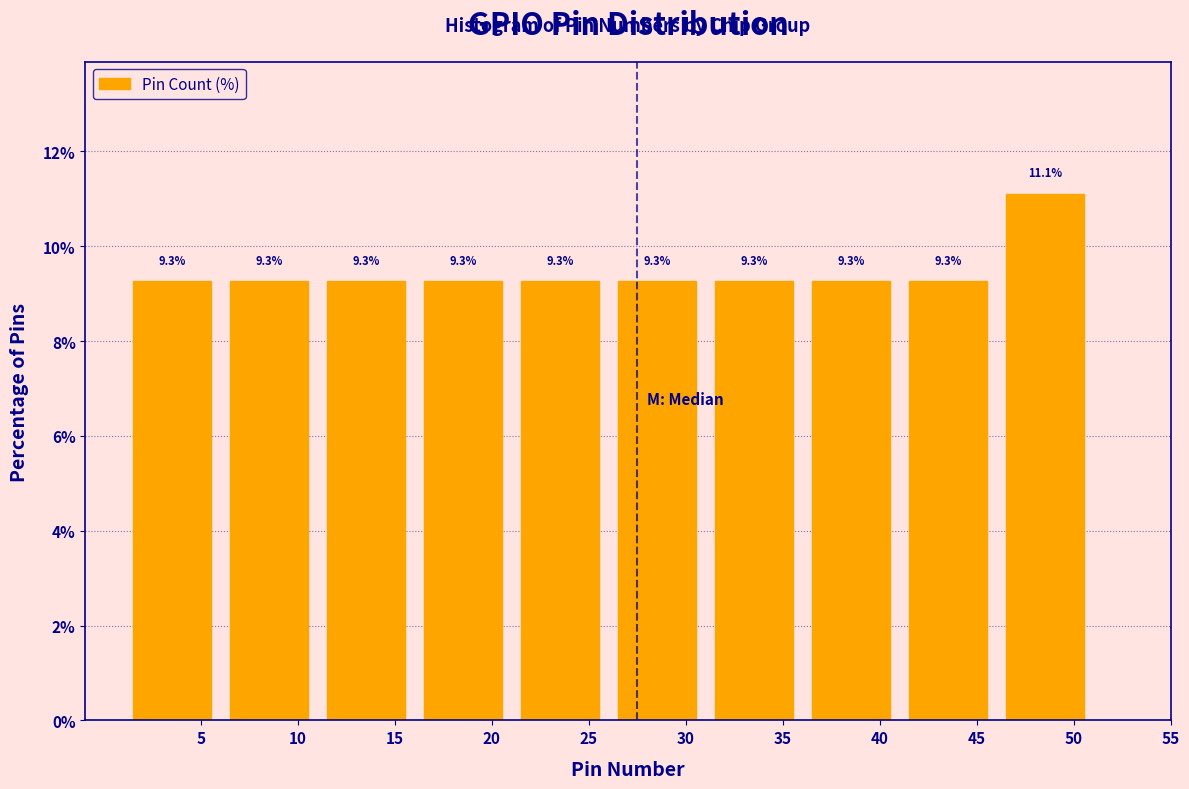

Which range on the x-axis has the tallest bar?

46 to 51